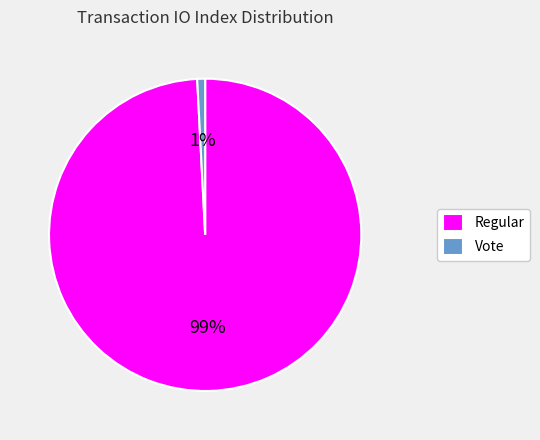

What is the largest slice in the pie chart?

Regular